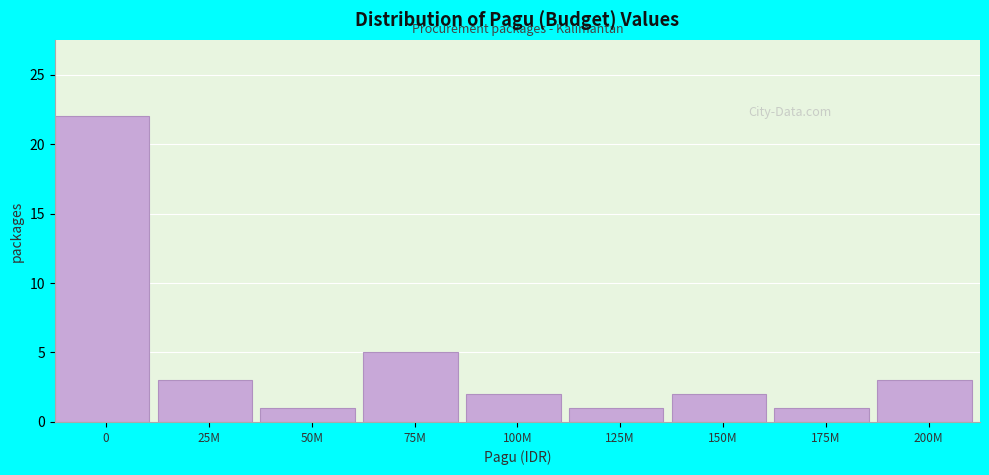

Reading left to right, list all the values displayed in this chart.

0=22	25M=3	50M=1	75M=5	100M=2	125M=1	150M=2	175M=1	200M=3